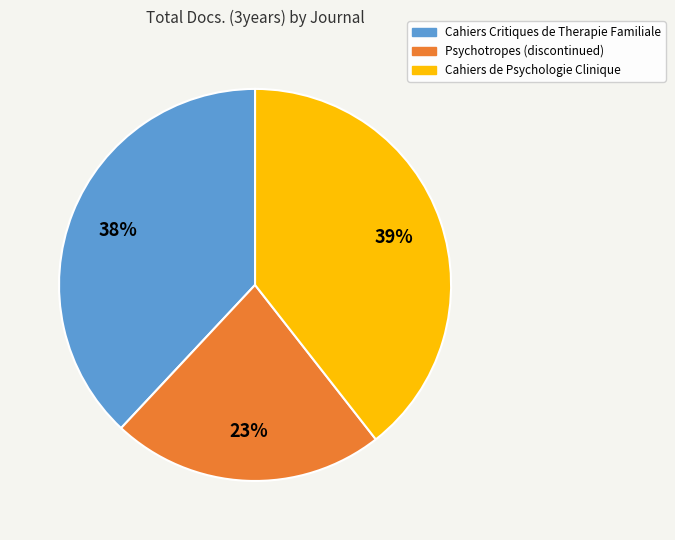

To the nearest percent, what portion does Cahiers de Psychologie Clinique represent?

39%